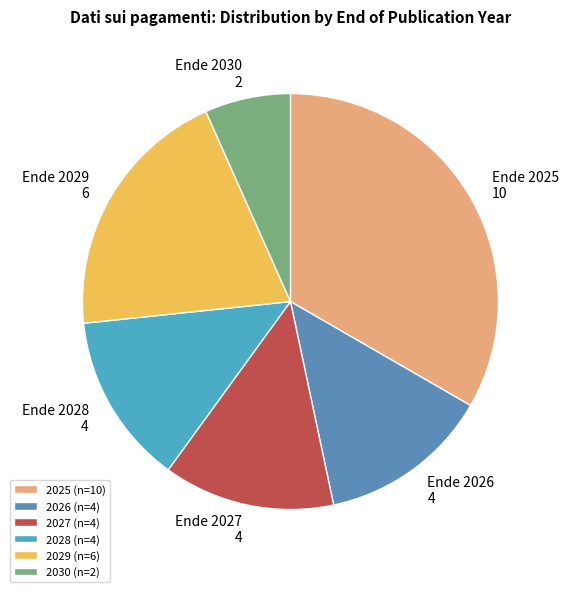

Count the number of slices in the pie.

6